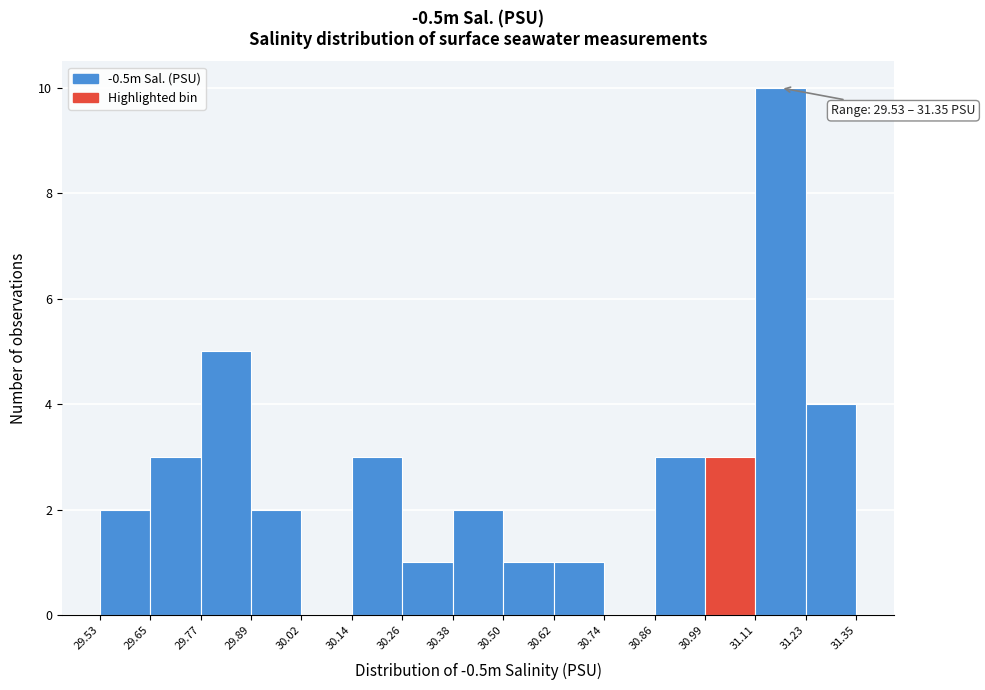

Over which range of the x-axis is the bar tallest?

31.11 to 31.23